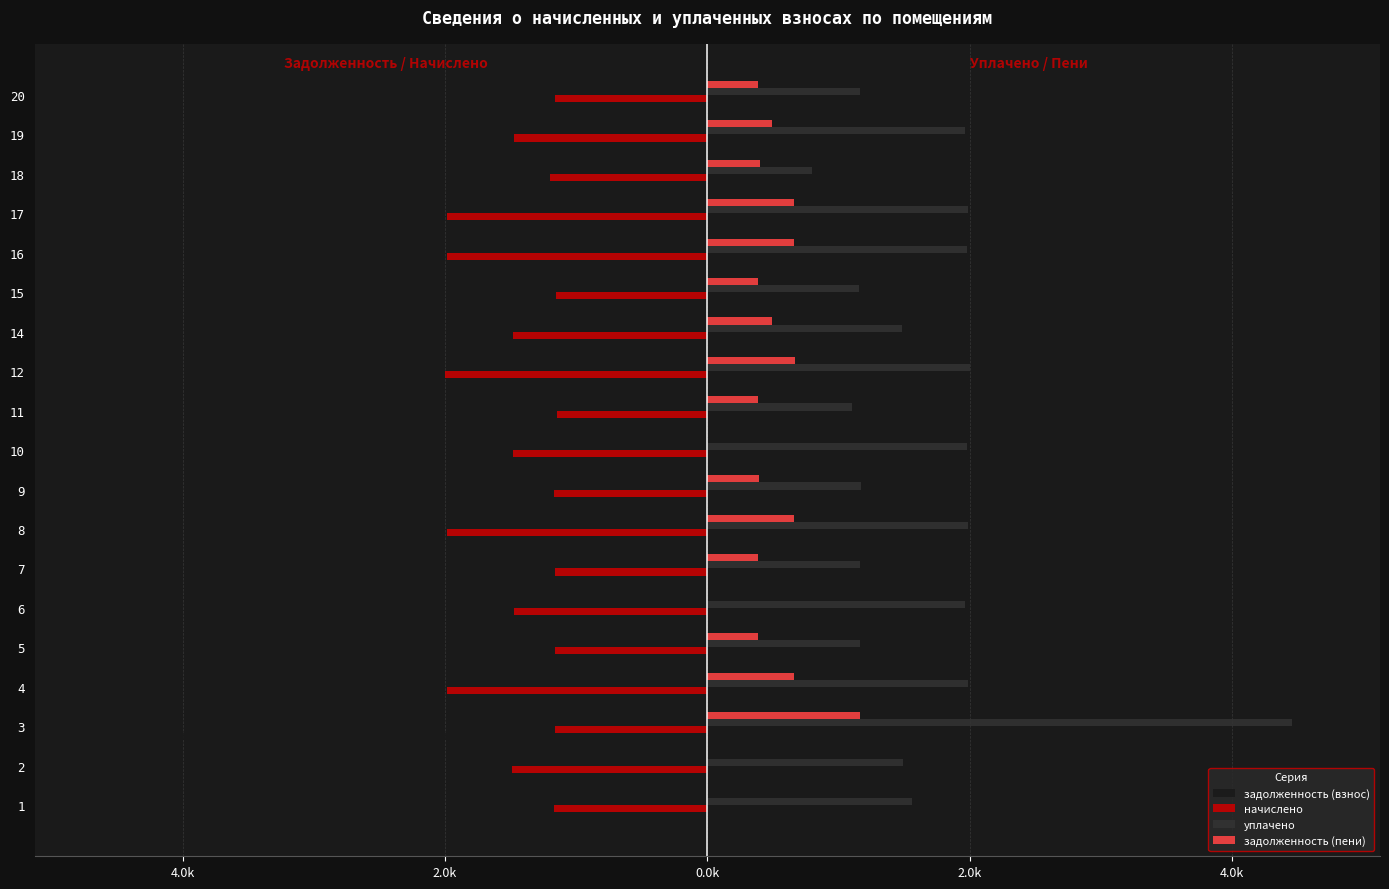

Which series has the largest range (max minus min)?

задолженность (взнос)